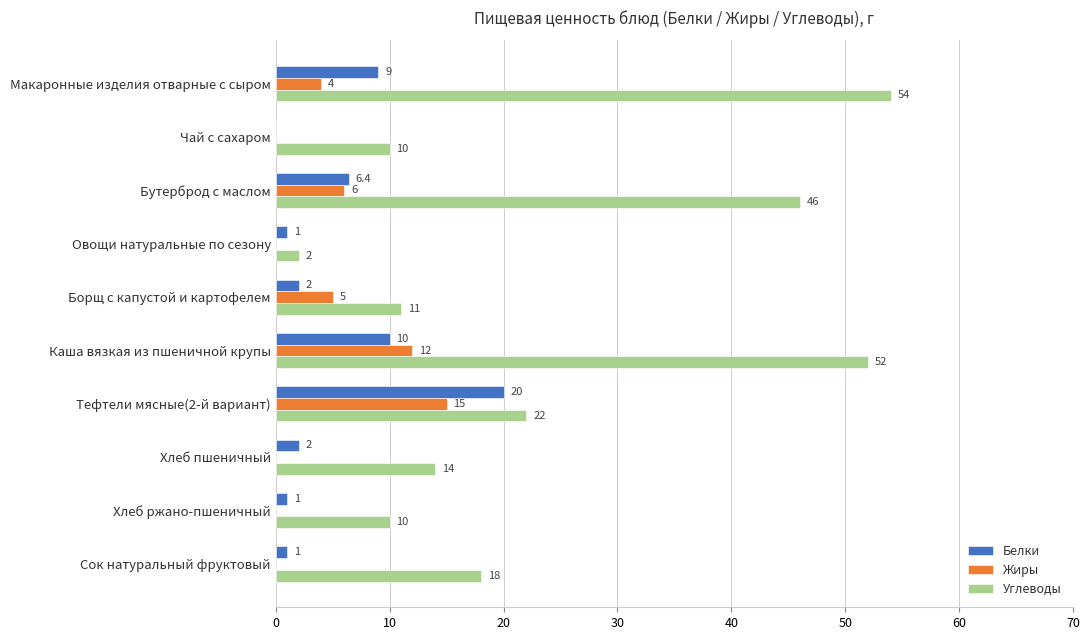

What is the sum of the Жиры values at Хлеб пшеничный and Макаронные изделия отварные с сыром?

4.0